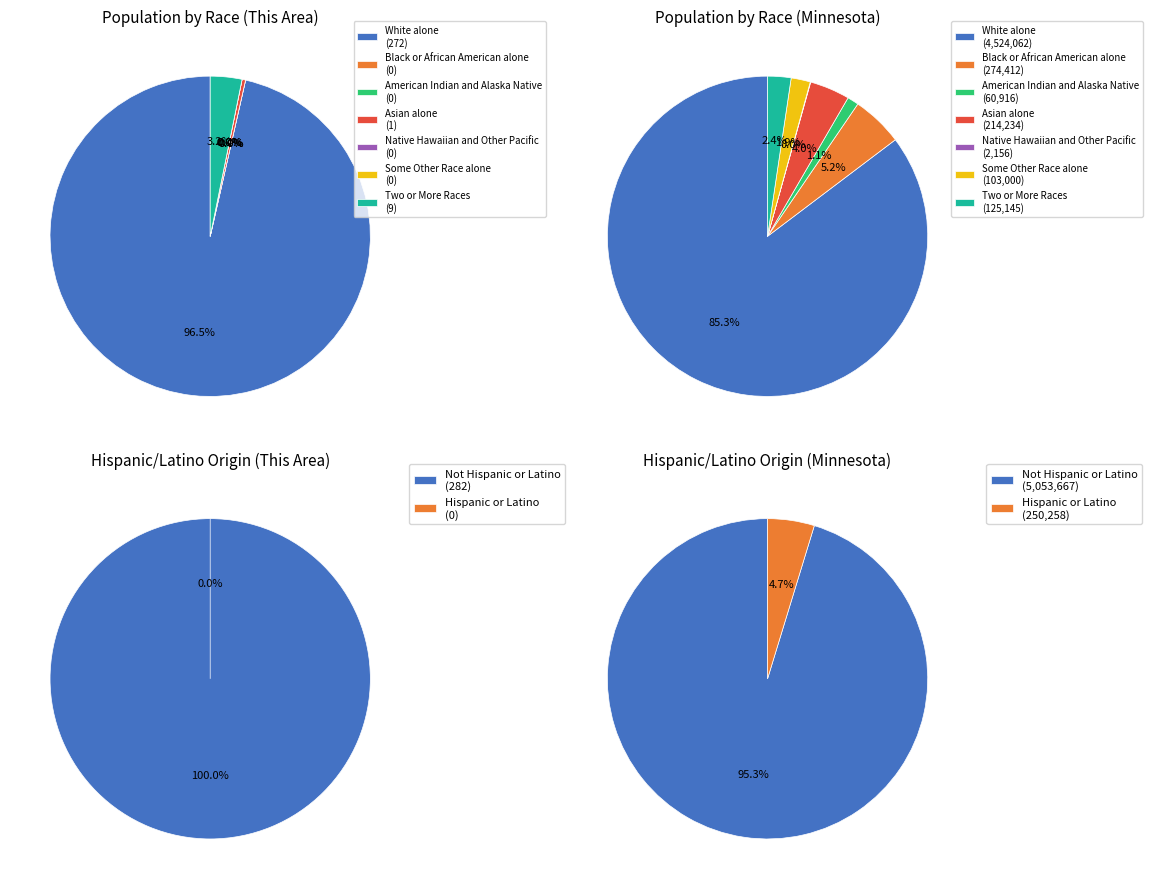

Is there a majority slice in this chart?

Yes